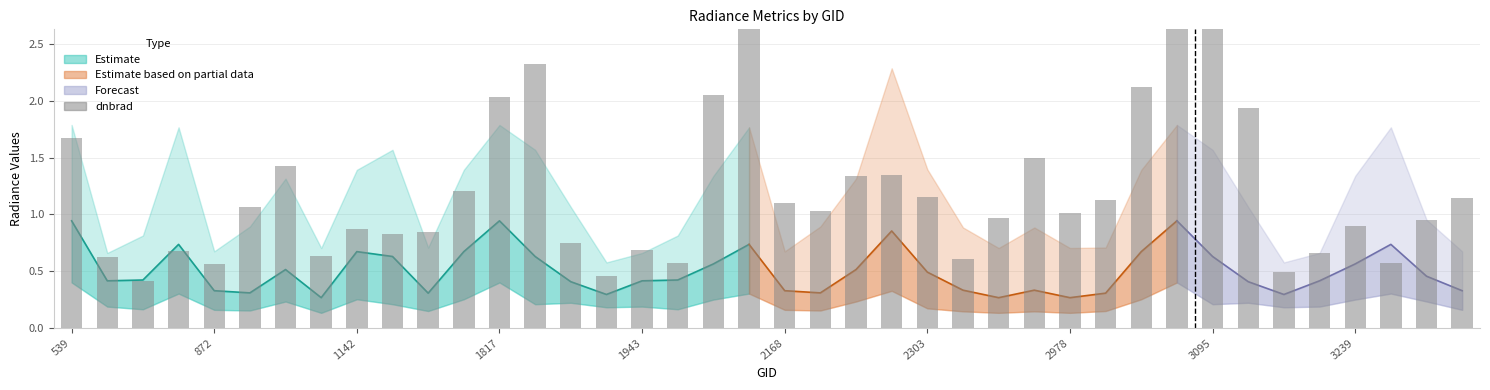

Where is the data nearest to the value 2?

1817